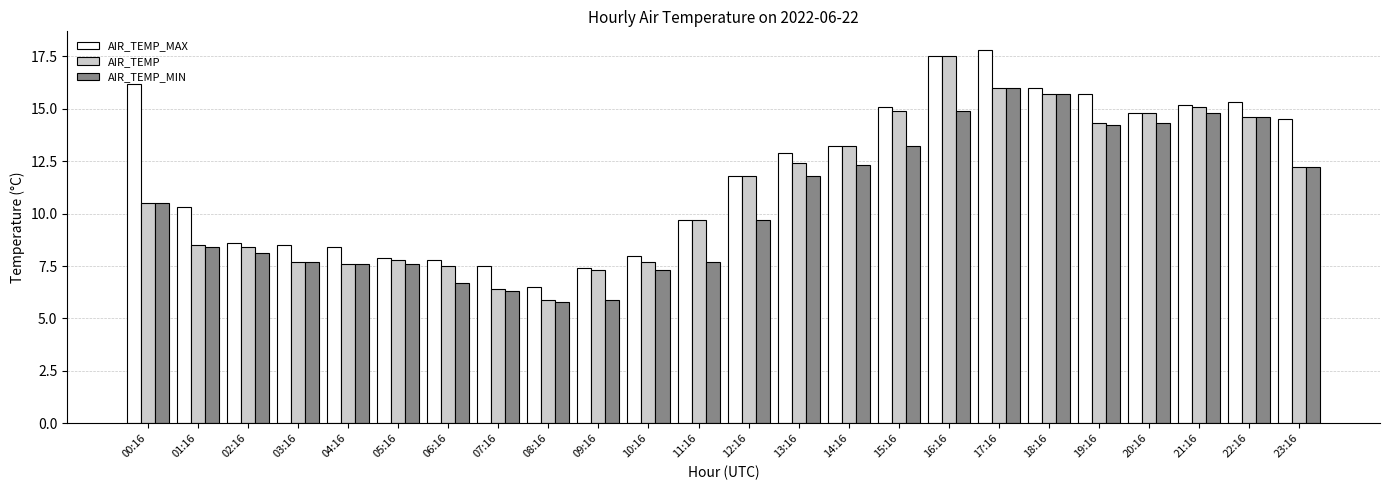

Where does the AIR_TEMP series first go above 11?

12:16